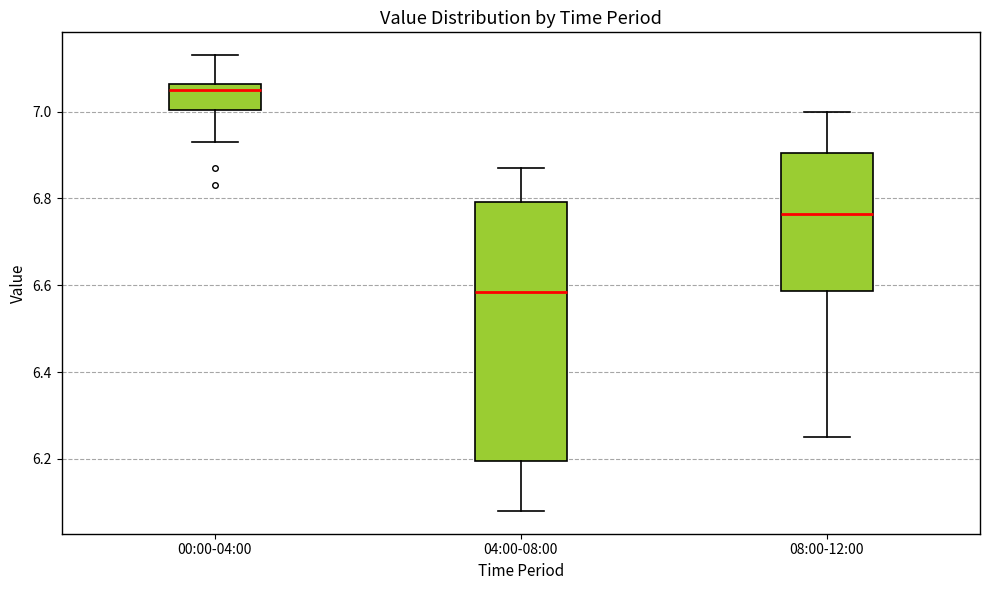

Reading left to right, transcribe this box plot: for each box, give where its median line is, the range the box spans, and where its two whiskers end, as read against the y-axis. The values are not printed on the chart, so give them approximately, as read against the axis.

00:00-04:00: median 7.06 (just below the box's upper edge), box 7.00 to 7.06, whiskers 6.94 to 7.14
04:00-08:00: median 6.58, box 6.20 to 6.80, whiskers 6.08 to 6.88
08:00-12:00: median 6.76, box 6.58 to 6.90, whiskers 6.26 to 7.00